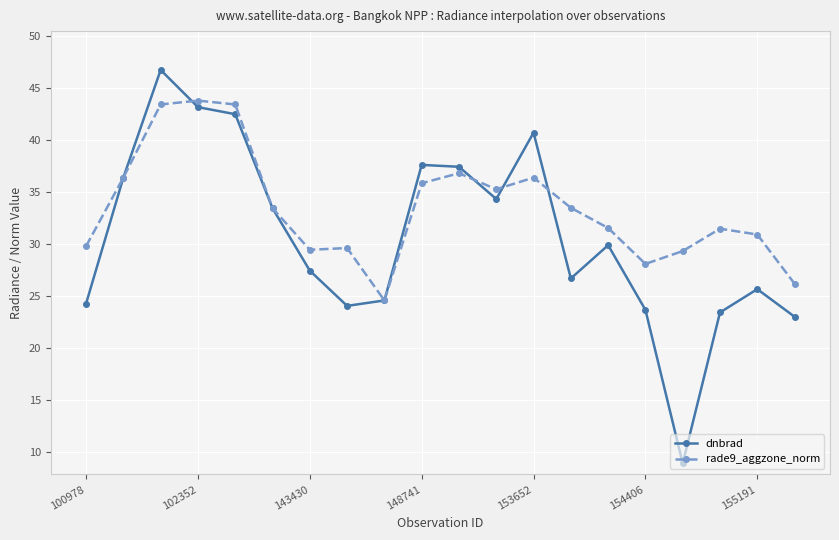

Which series has the largest range (max minus min)?

dnbrad